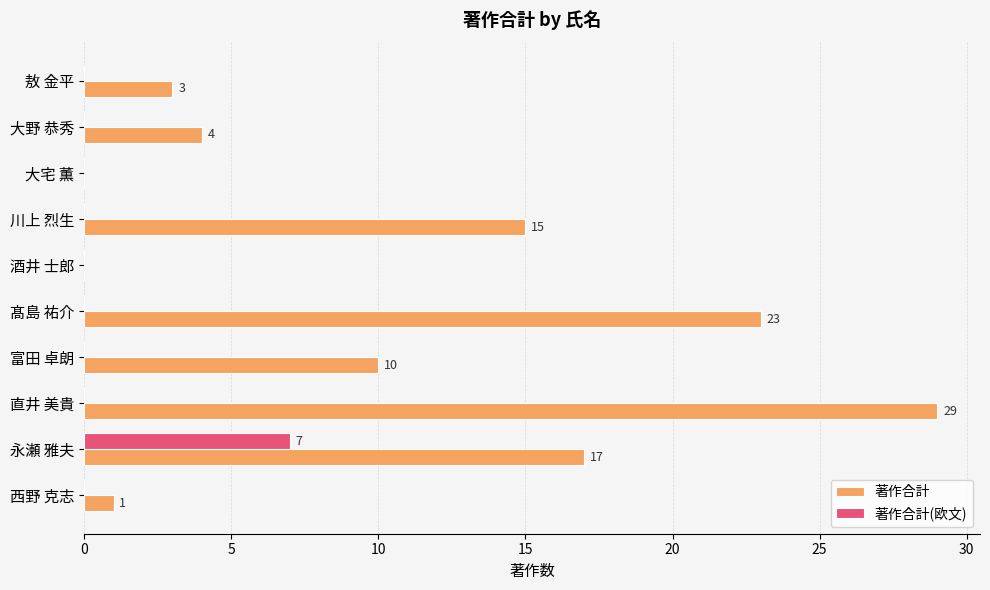

Is it true that 著作合計 equals 26 at 川上 烈生?

False